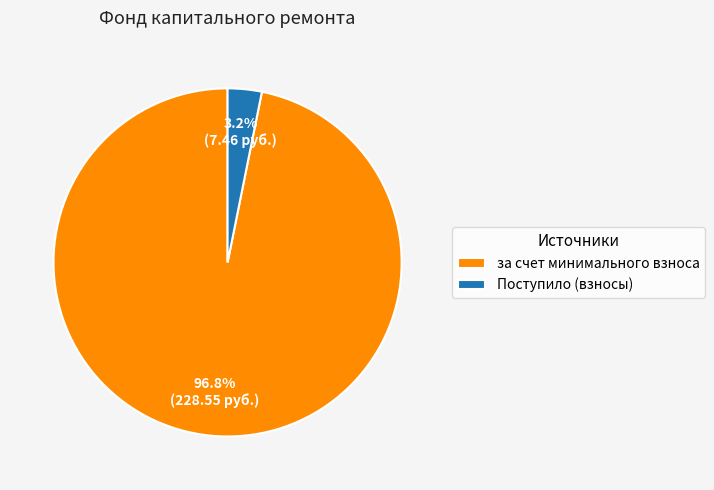

What percentage is the за счет минимального взноса slice, to the nearest percent?

97%